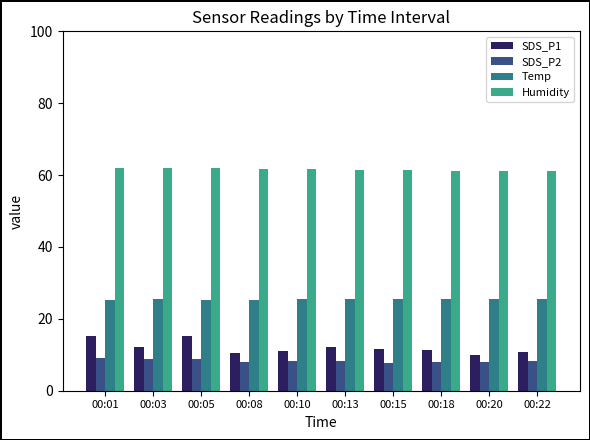

At how many categories does at least one series exceed 21?

10